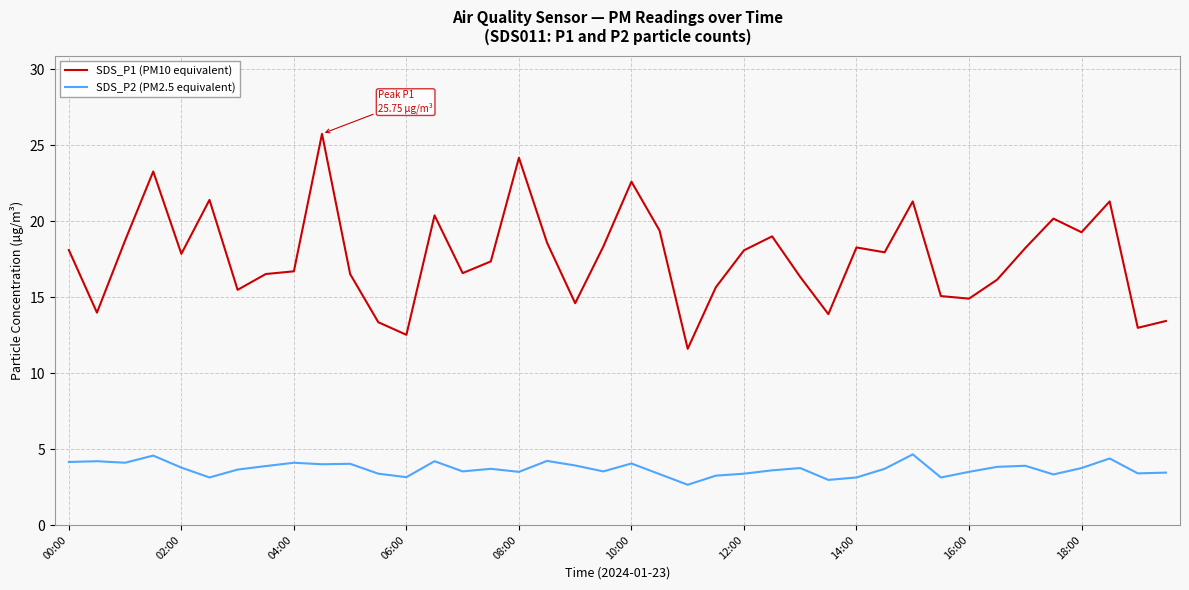

What is the maximum value for SDS_P1 (PM10 equivalent)?

25.8